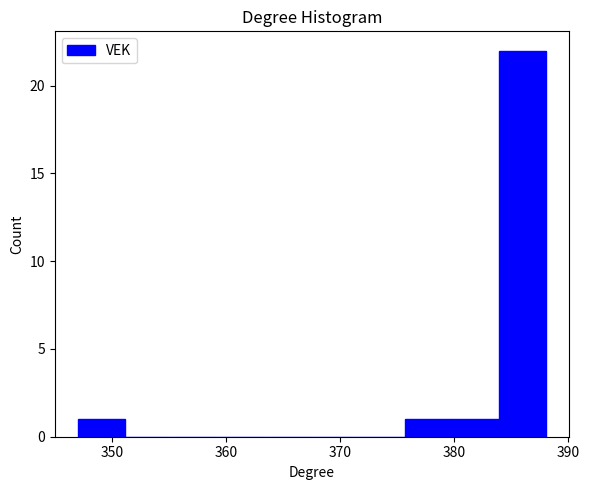

Reading left to right, transcribe this chart: for each bar, give the range it covers on the x-axis and its height. Neither the bar edges nor the heights are printed on the chart, so give them approximately, as read against the axes.

347.0 to 351.1: 1
351.1 to 355.2: 0
355.2 to 359.3: 0
359.3 to 363.4: 0
363.4 to 367.5: 0
367.5 to 371.6: 0
371.6 to 375.7: 0
375.7 to 379.8: 1
379.8 to 383.9: 1
383.9 to 388.0: 22